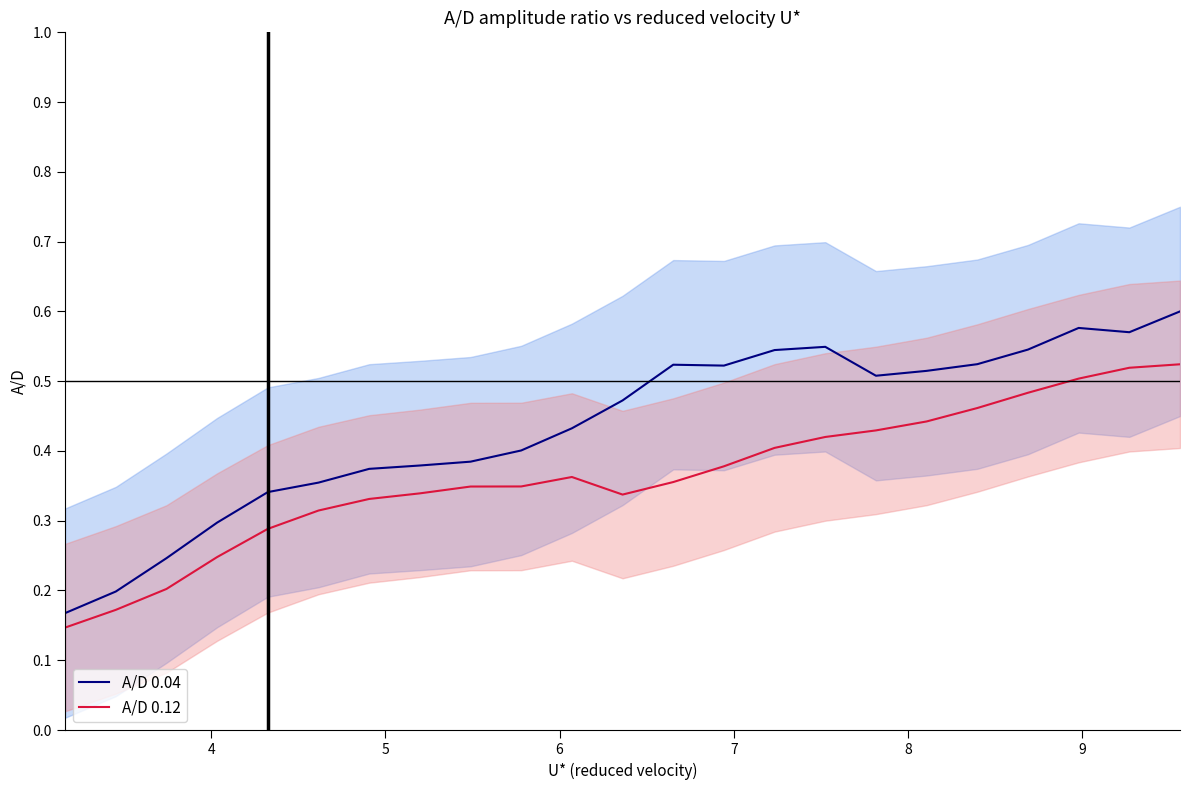

What is the approximate value of A/D 0.12 at 18?

0.5